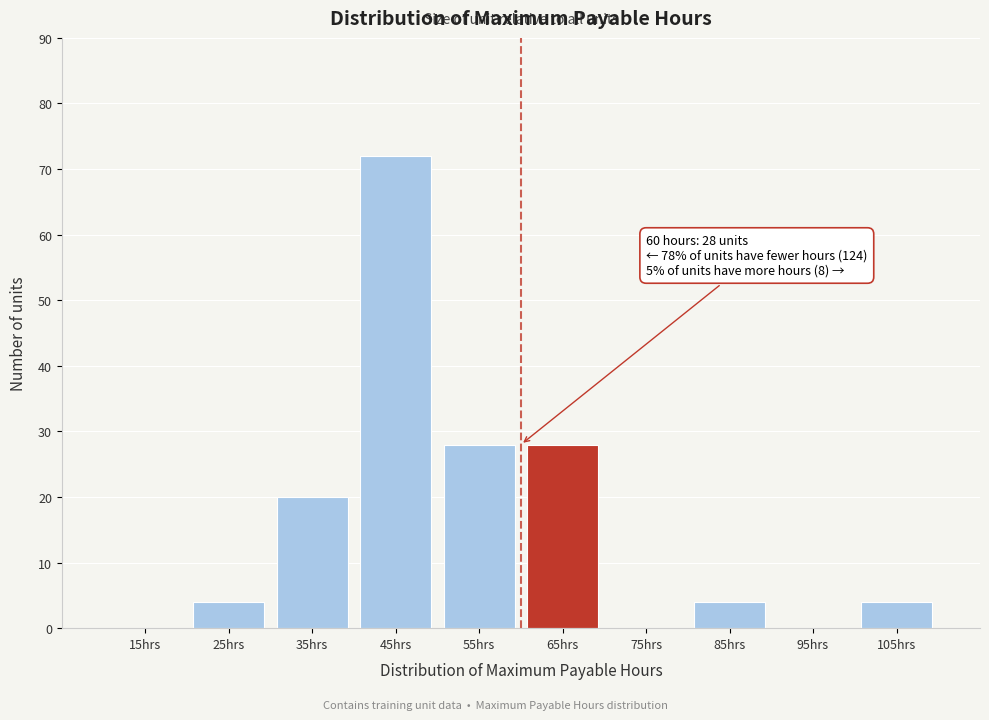

Which range on the x-axis has the tallest bar?

40 to 50